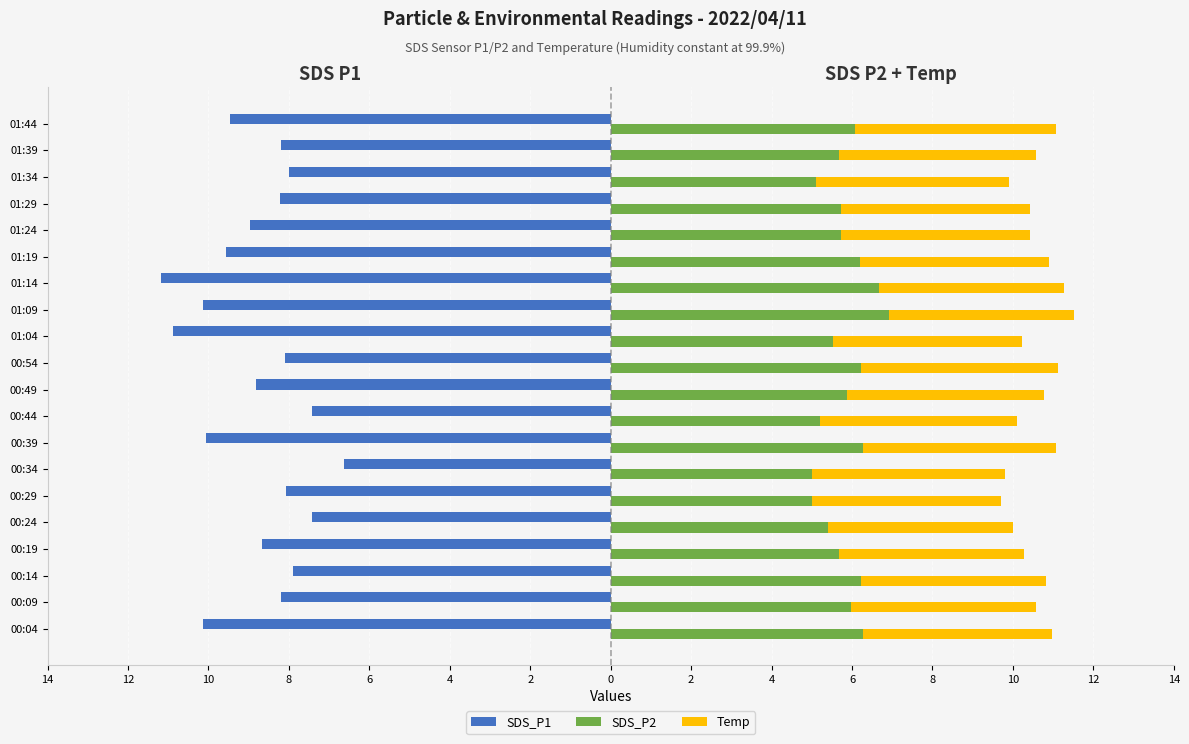

What is the maximum value for Temp?

5.0